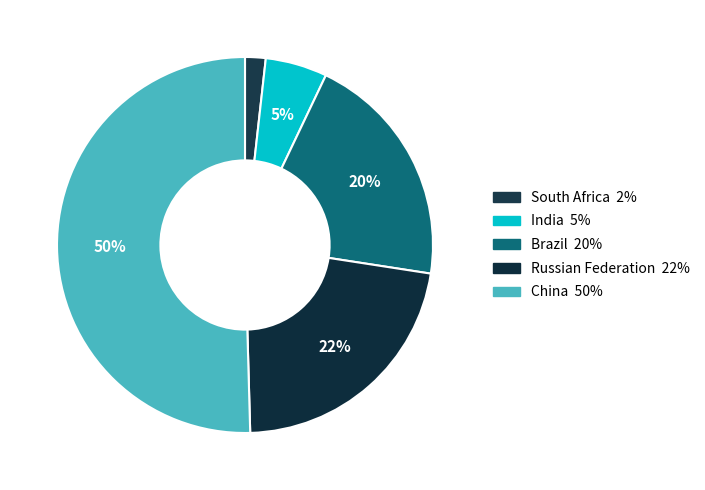

How many segments does this pie chart have?

5